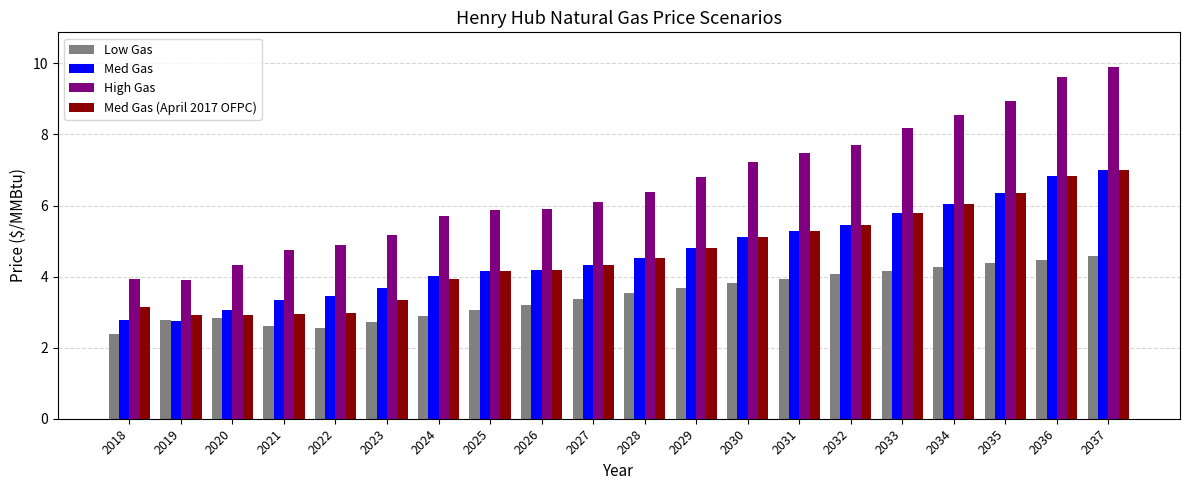

At which category is the sum across all series the highest?

2037